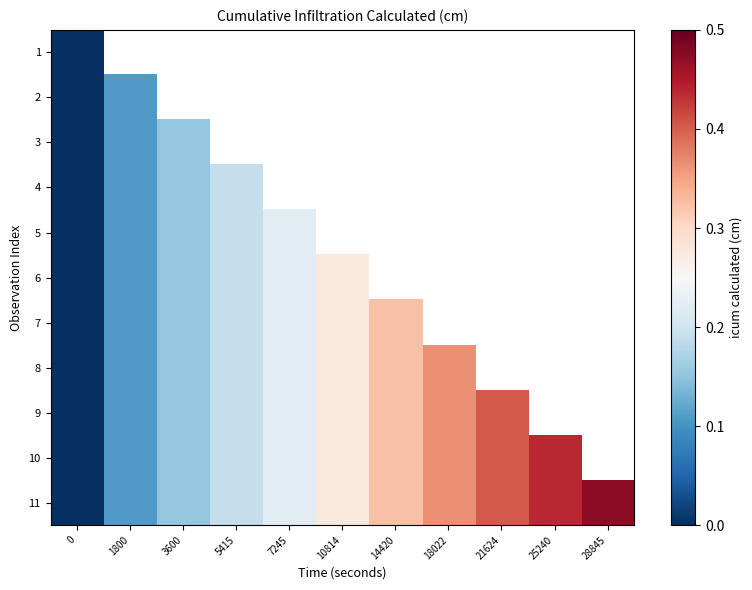

List the labels in order of row_2 value, smallest first.

0, 1800, 3600, 5415, 7245, 10814, 14420, 18022, 21624, 25240, 28845